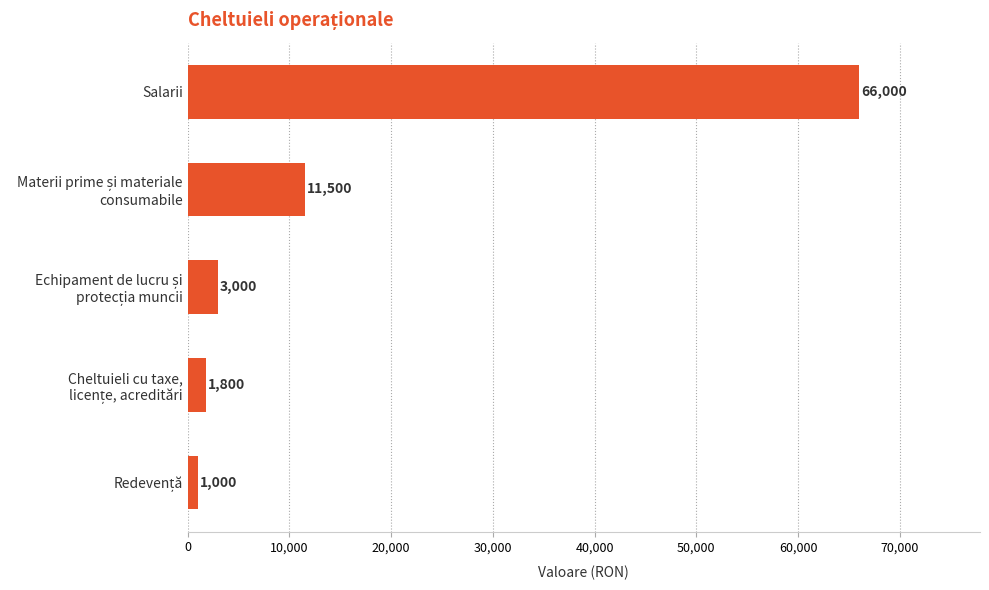

Are the bars horizontal?

Yes